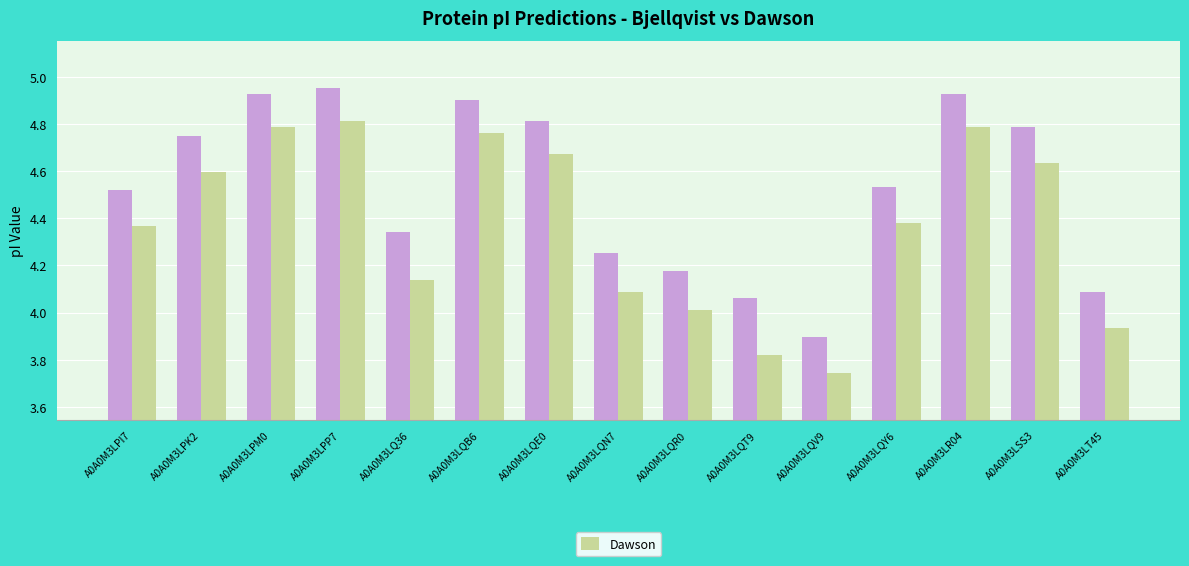

What is the total value across all series at A0A0M3LQV9?

7.6